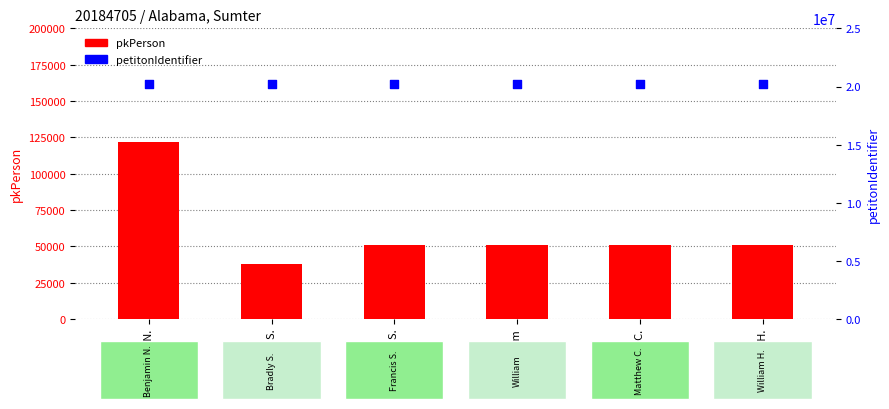

At which category is the sum across all series the highest?

Benjamin N.